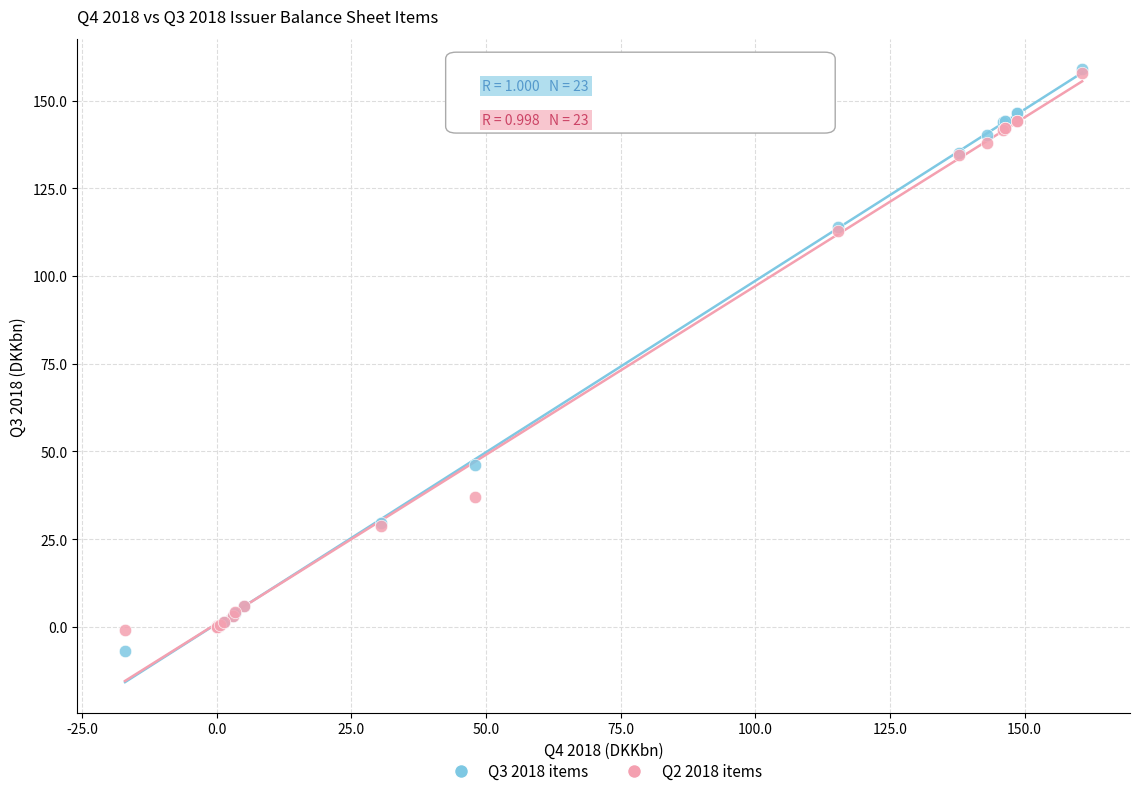

Across all series, what Y value is closest to 75?

46.0